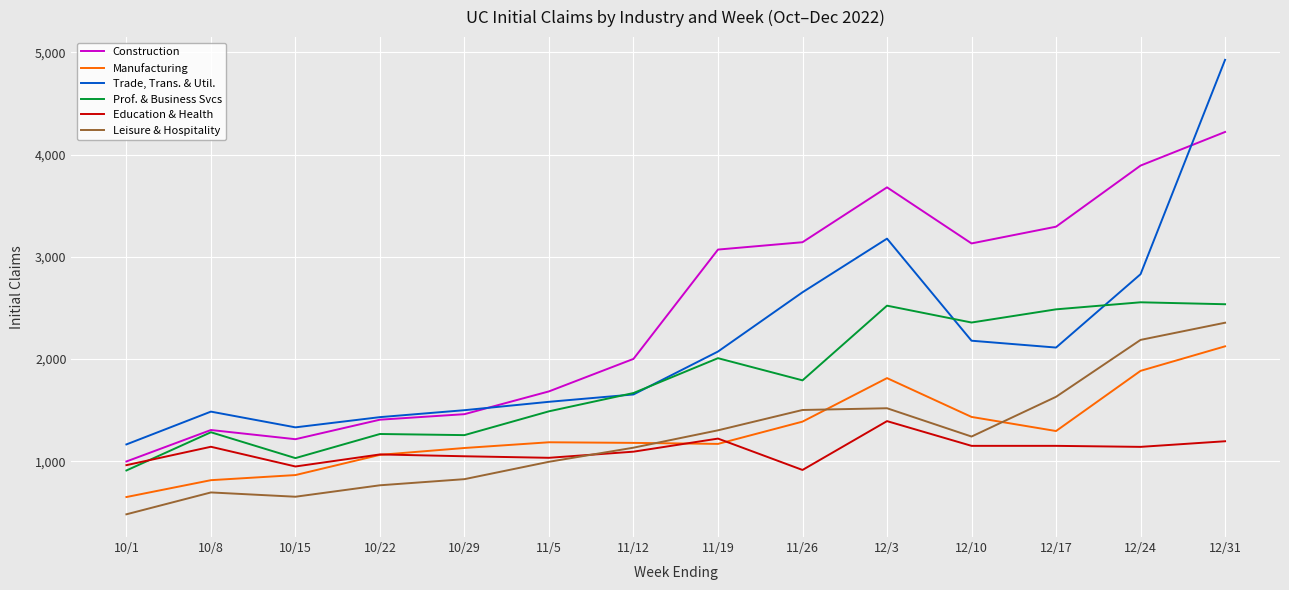

Which series has the largest total across all categories?

Construction